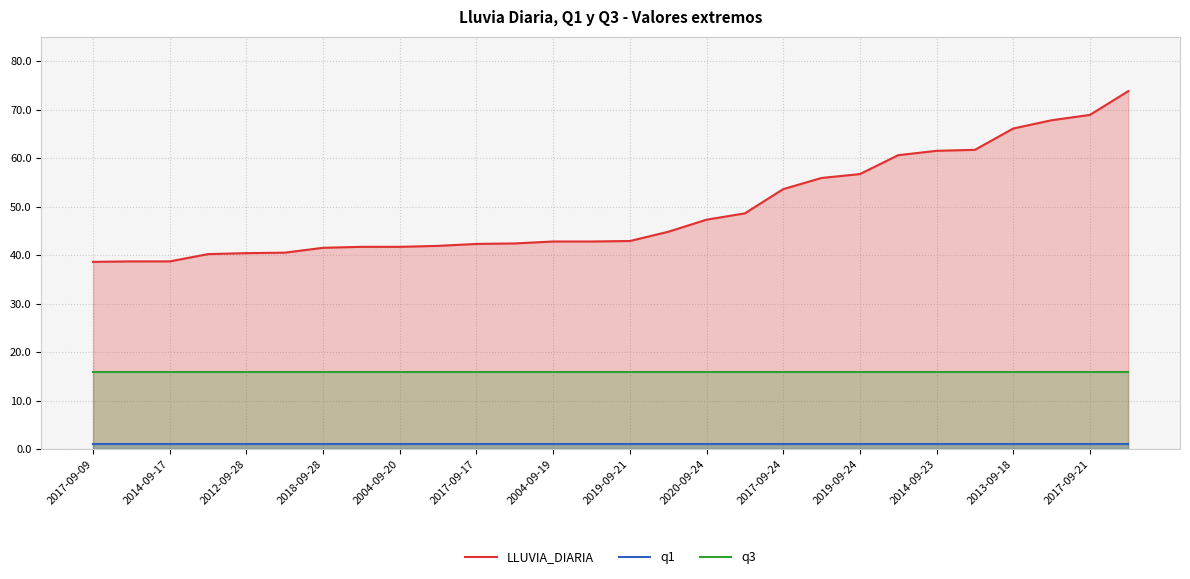

List the series in order of their overall mean, highest first.

LLUVIA_DIARIA, q3, q1